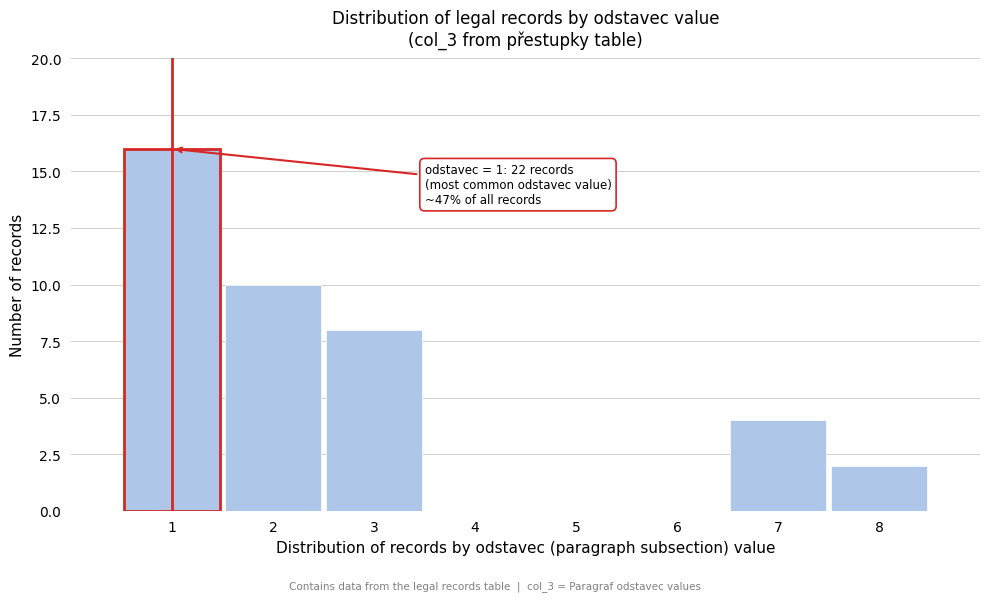

Over which range of the x-axis is the bar tallest?

0.5 to 1.5